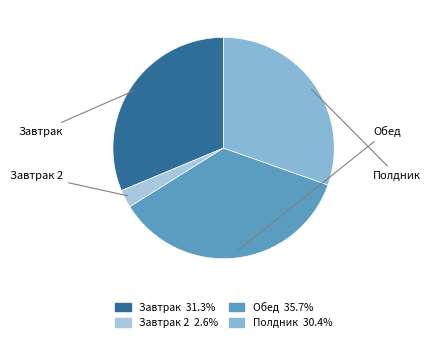

Count the number of slices in the pie.

4